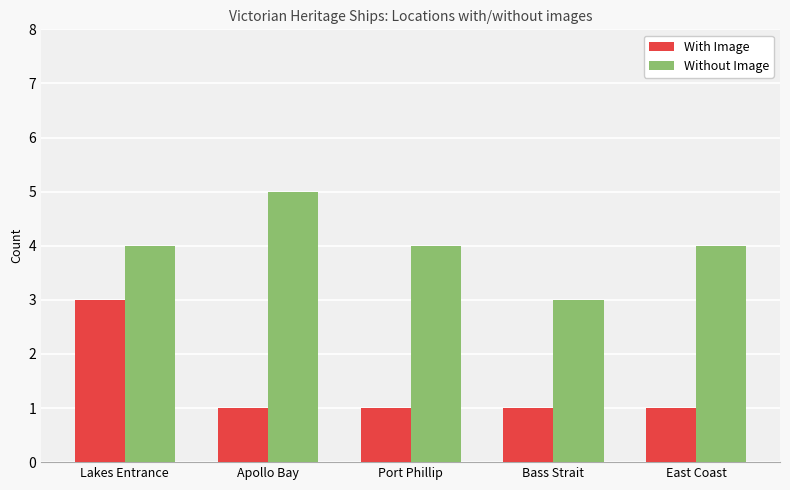

Reading left to right, what are all the values shown in this chart?

With Image: Lakes Entrance=3	Apollo Bay=1	Port Phillip=1	Bass Strait=1	East Coast=1
Without Image: Lakes Entrance=4	Apollo Bay=5	Port Phillip=4	Bass Strait=3	East Coast=4